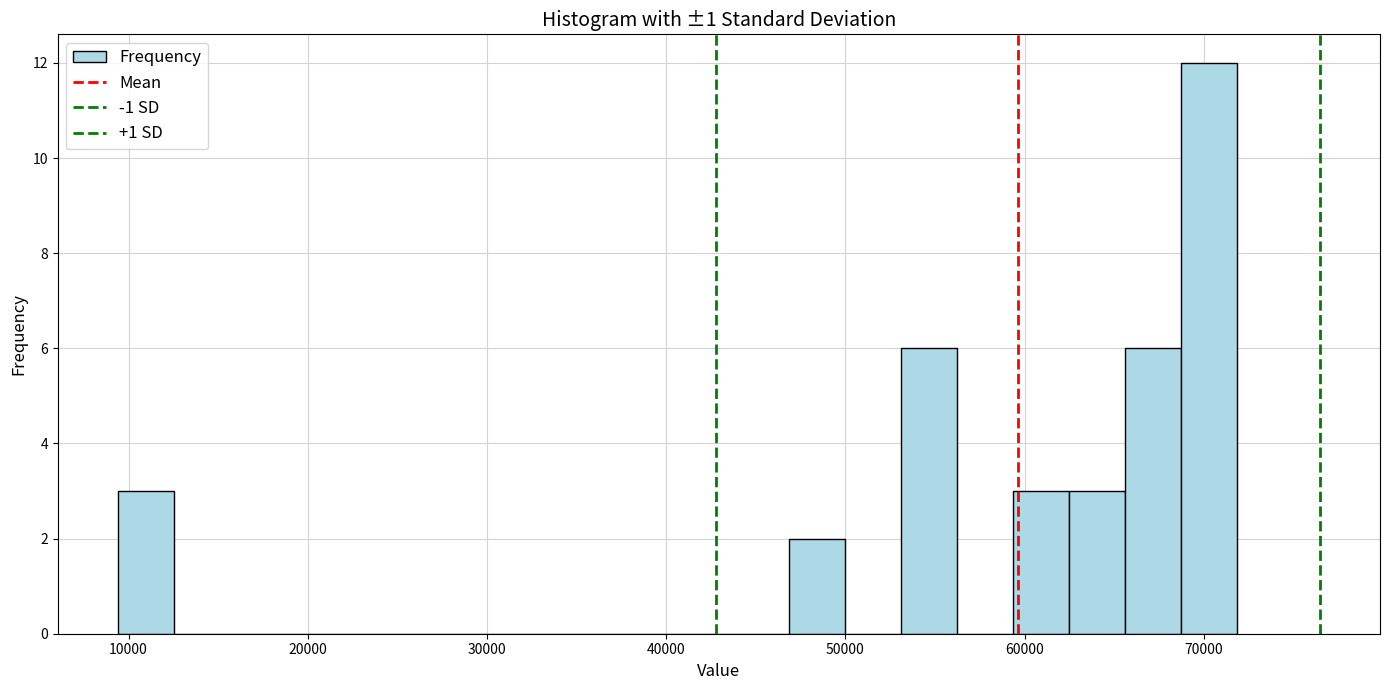

Read against the x-axis, roughly where is the centre of the tallest bar?

70000